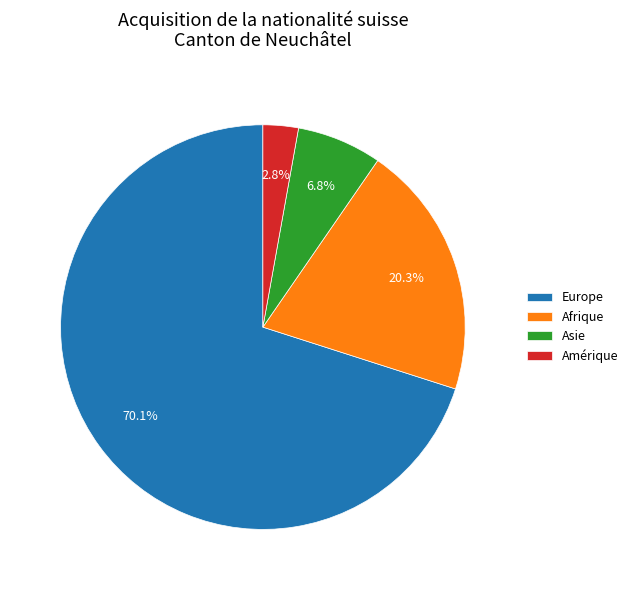

To the nearest percent, what is the difference between the Europe and Afrique slice percentages?

50%